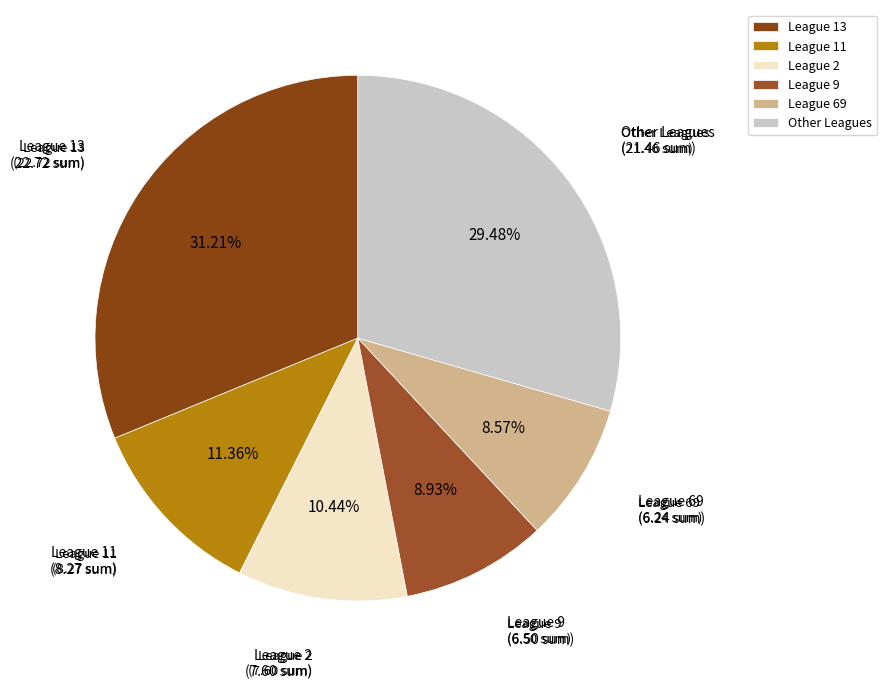

Is the sum of League 2 and Other Leagues greater than half?

No